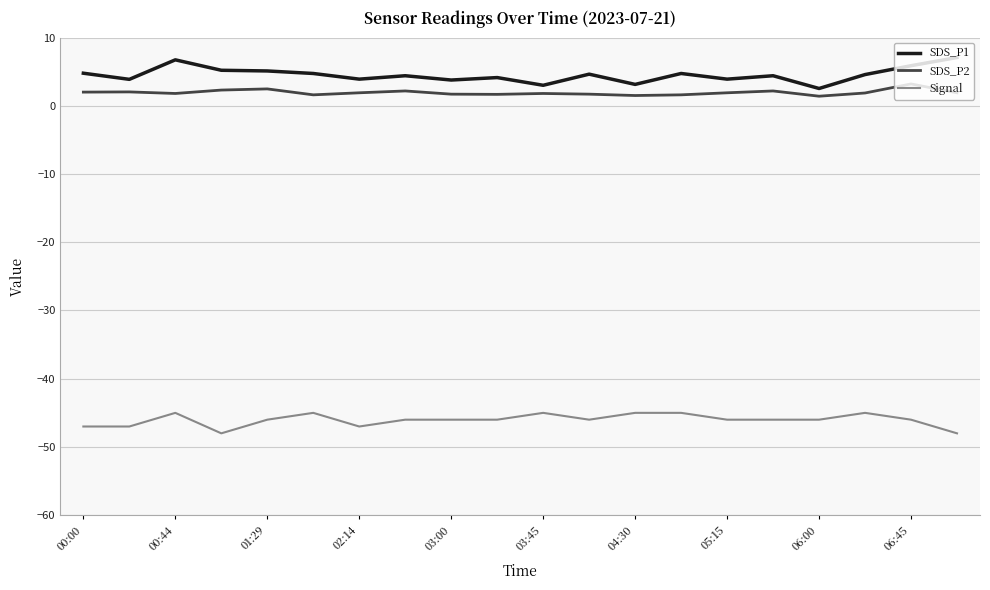

Rank the series by their maximum value, from lowest to highest.

Signal, SDS_P2, SDS_P1